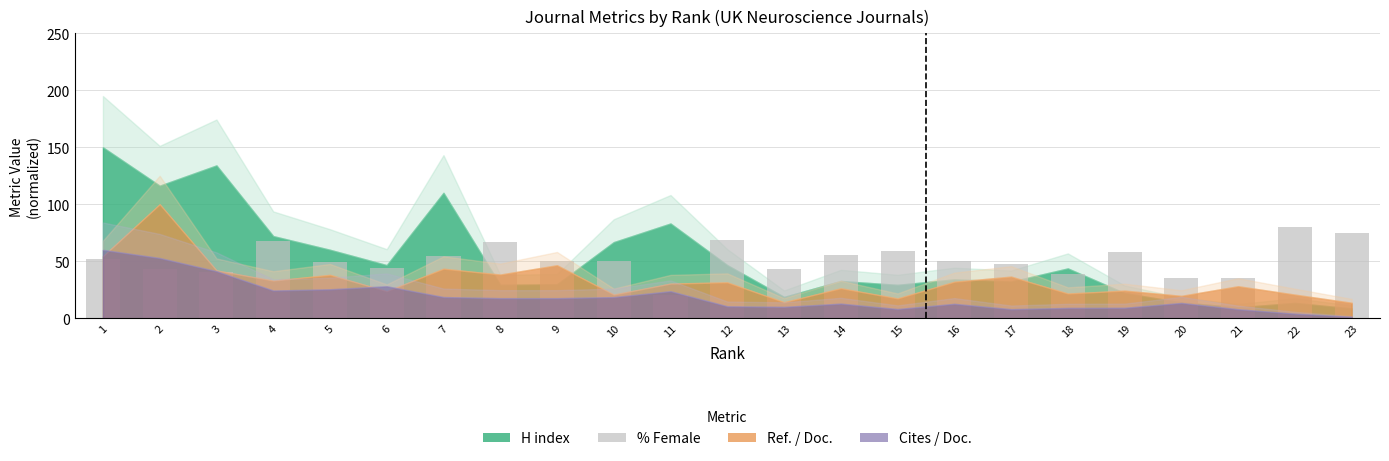

True or false: the data shows 22.7 at 1.

False